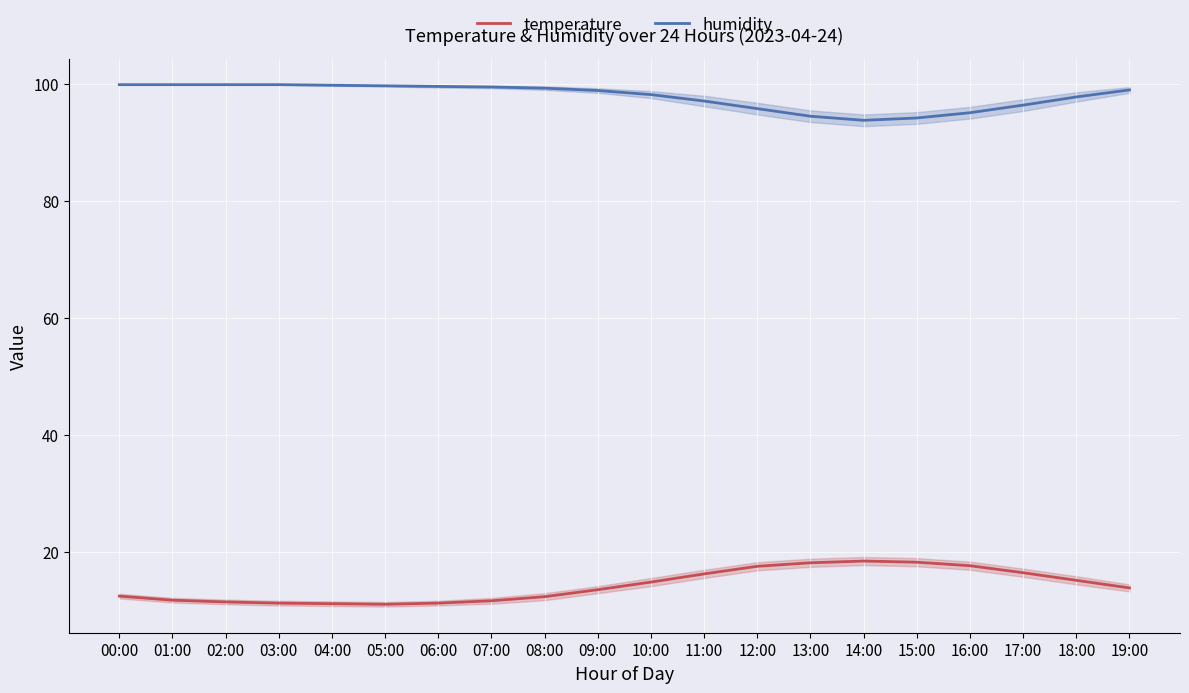

How many series are shown in this chart?

2